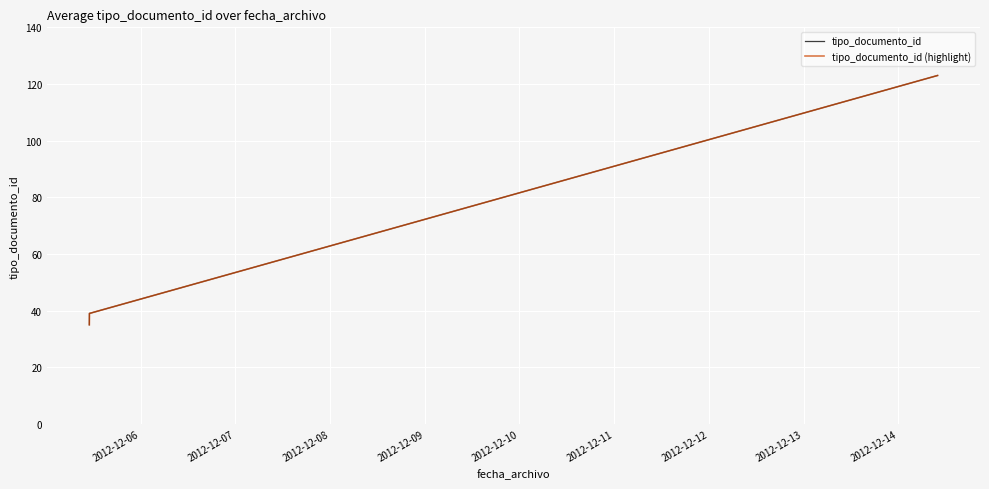

Does the chart have visible grid lines?

Yes